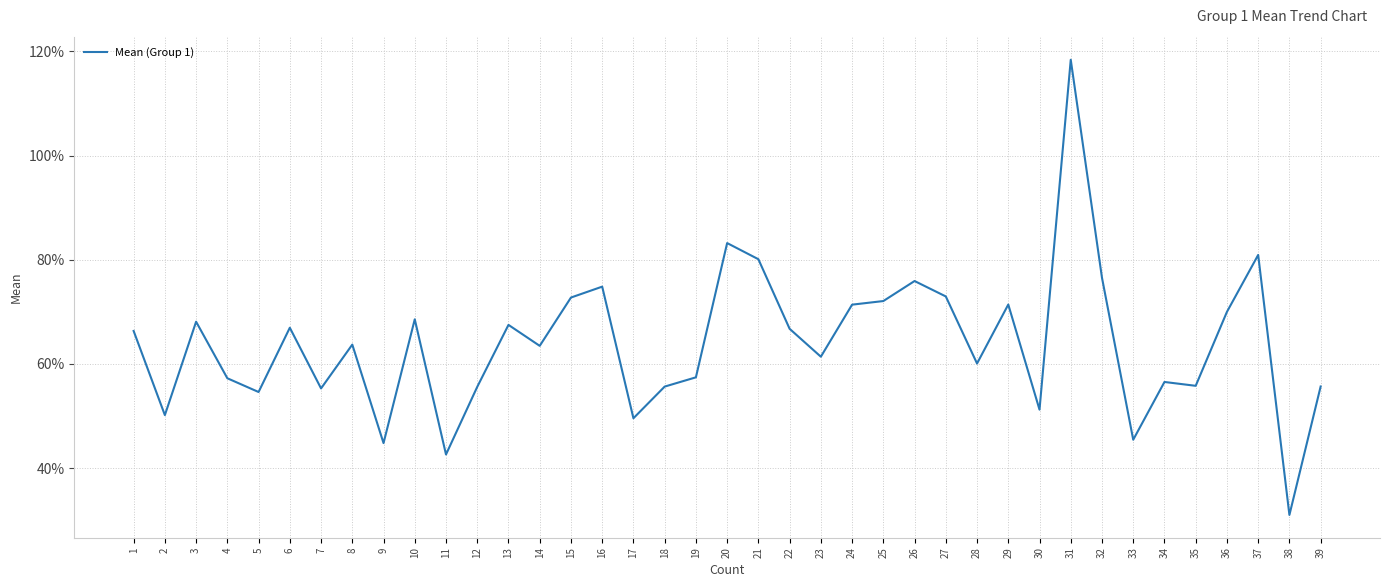

What is the difference between the maximum and minimum values?

87.4